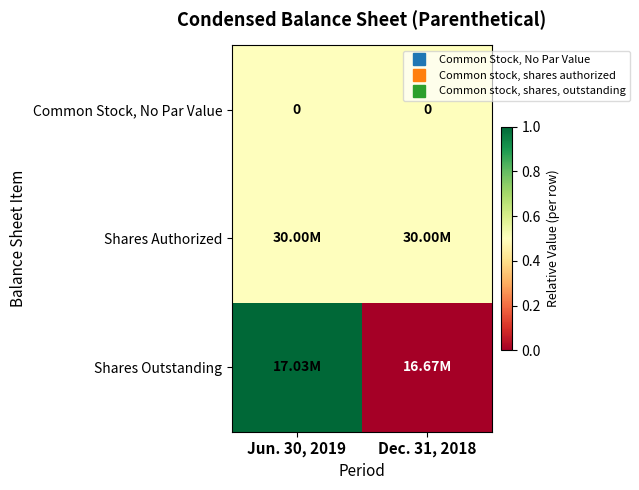

Which category has the highest value across all series?

Jun. 30, 2019